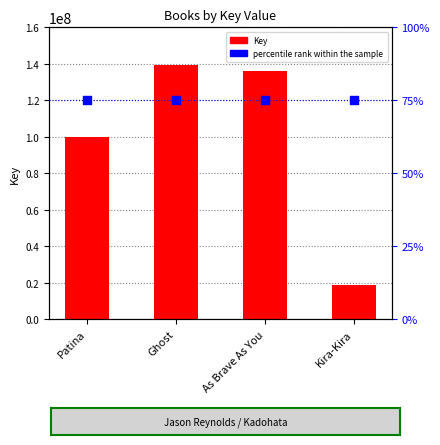

Which series contains the highest Y value?

Key